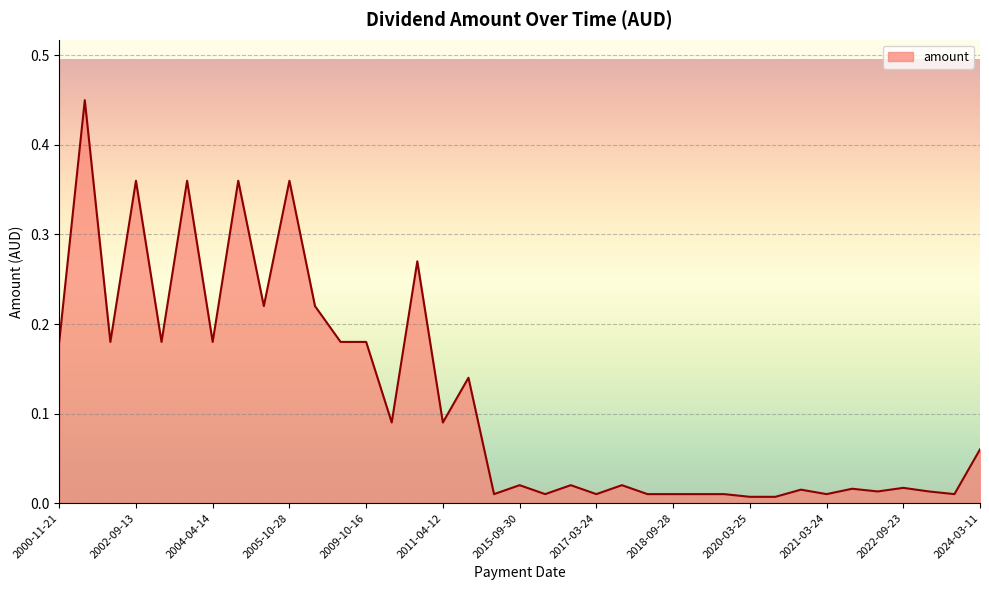

What is the value of the 3rd point from the left?

0.2